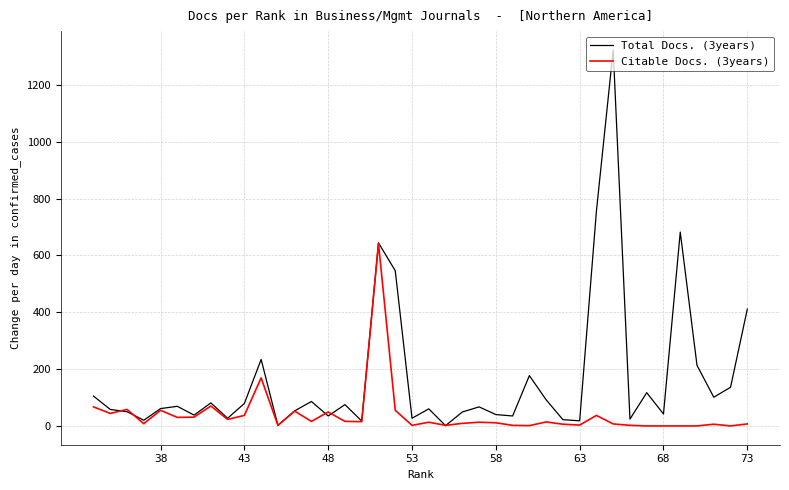

Which category has the lowest value across all series?

68